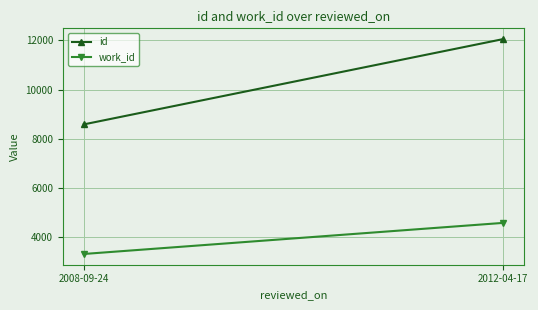

Is the value of work_id at 2008-09-24 greater than the value of id at 2008-09-24?

No